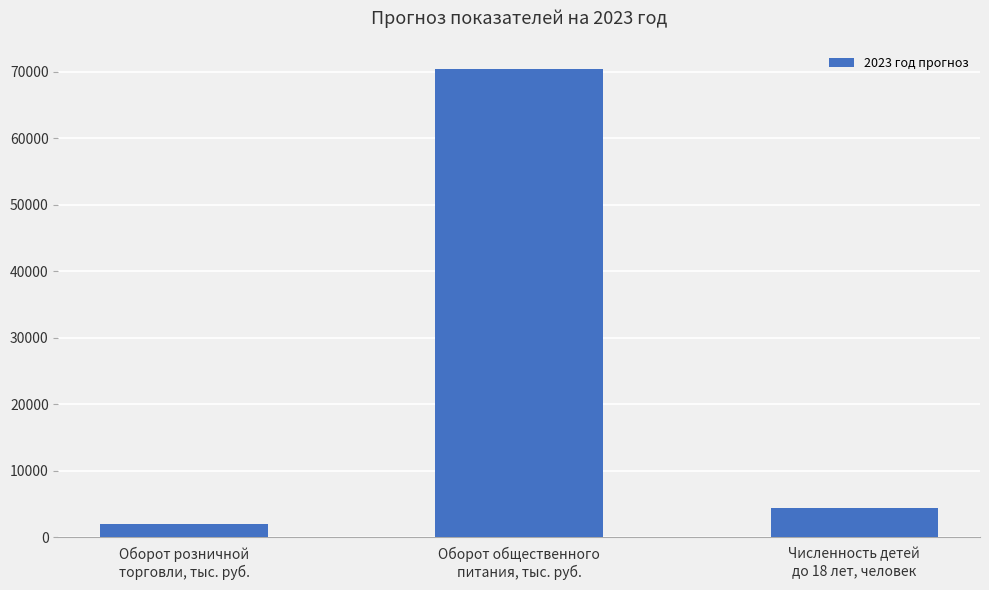

Reading right to left, what are all the values shown in this chart?

4410.0	70440.0	2081.6